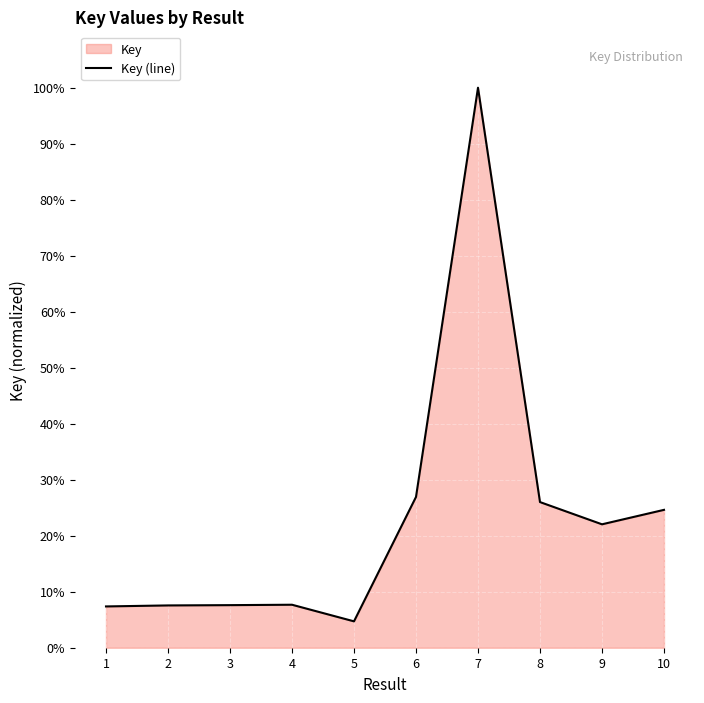

At which category does the chart reach its peak across all series?

7